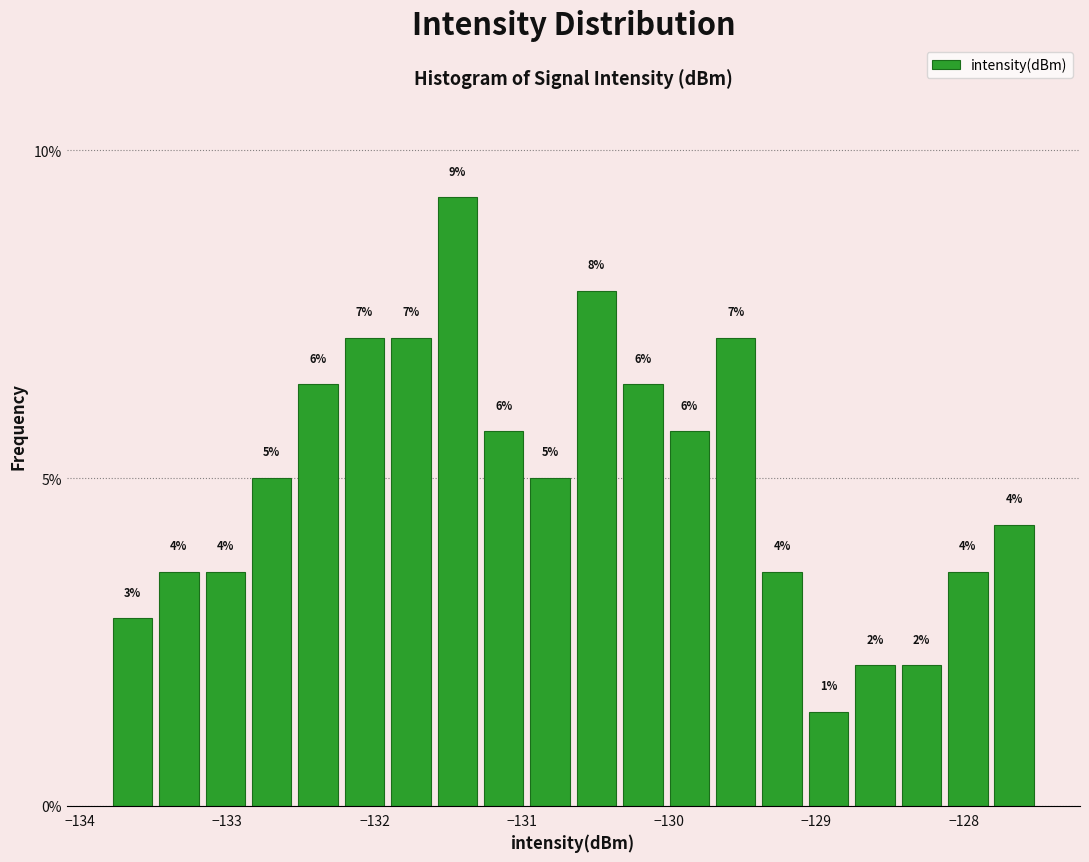

Around what value on the x-axis is the tallest bar? Give the approximate position of its centre, as read against the axis.

-131.4